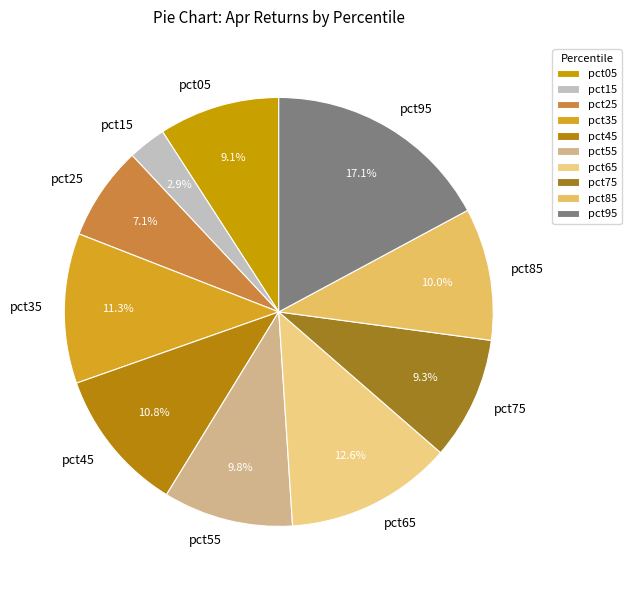

Combined, what portion of the pie is pct05 and pct25?

16.2%